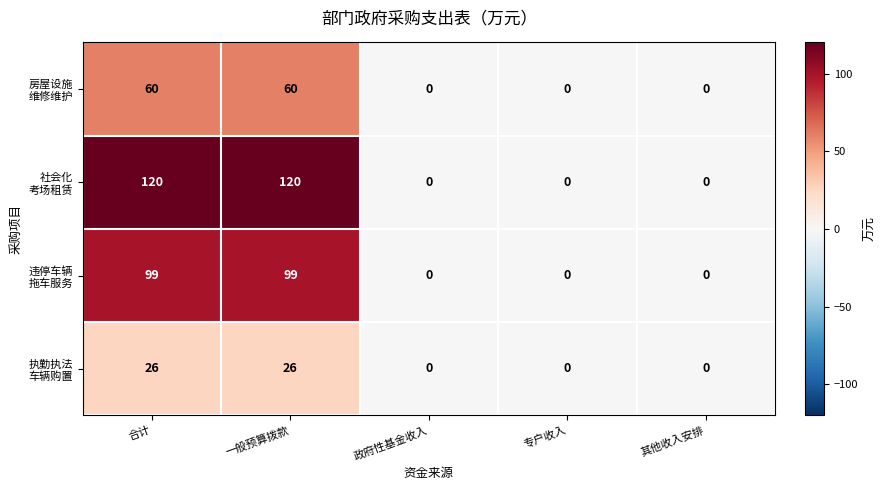

What is the difference between the highest and lowest values at 一般预算拨款?

94